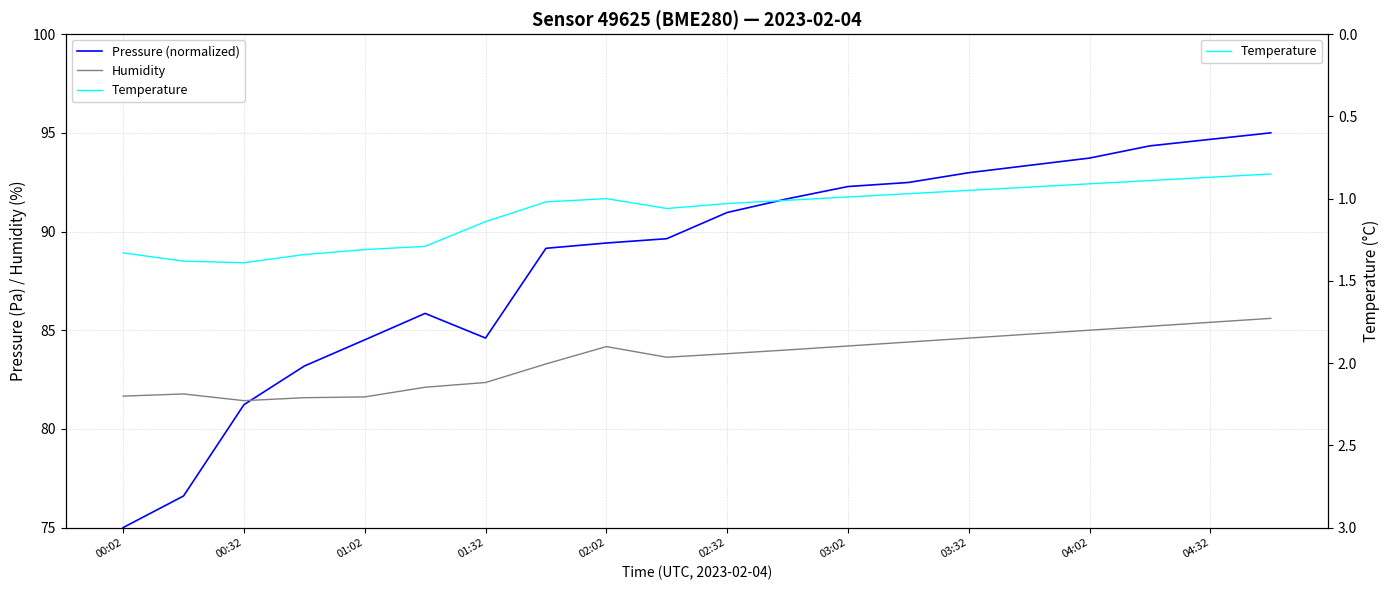

What is the highest value of the Temperature series?

1.4